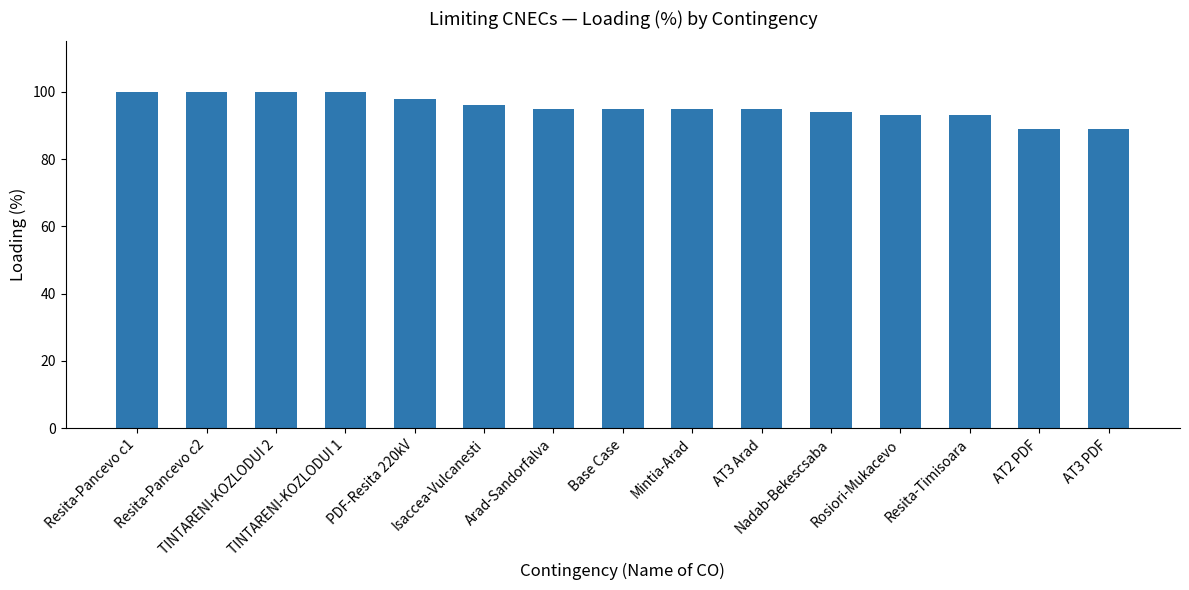

What is the difference between the maximum and minimum values?

11